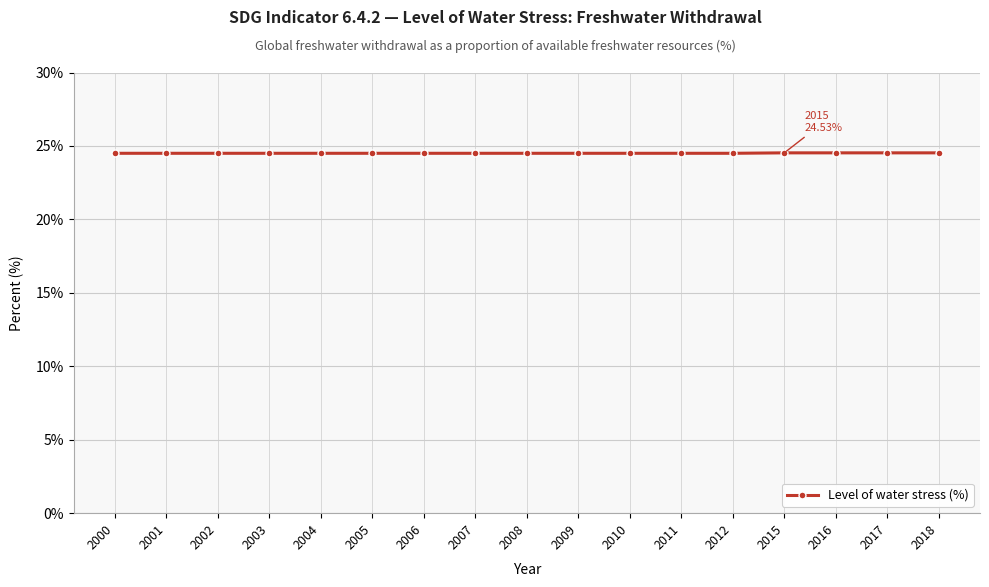

How many values are between 24 and 25?

17